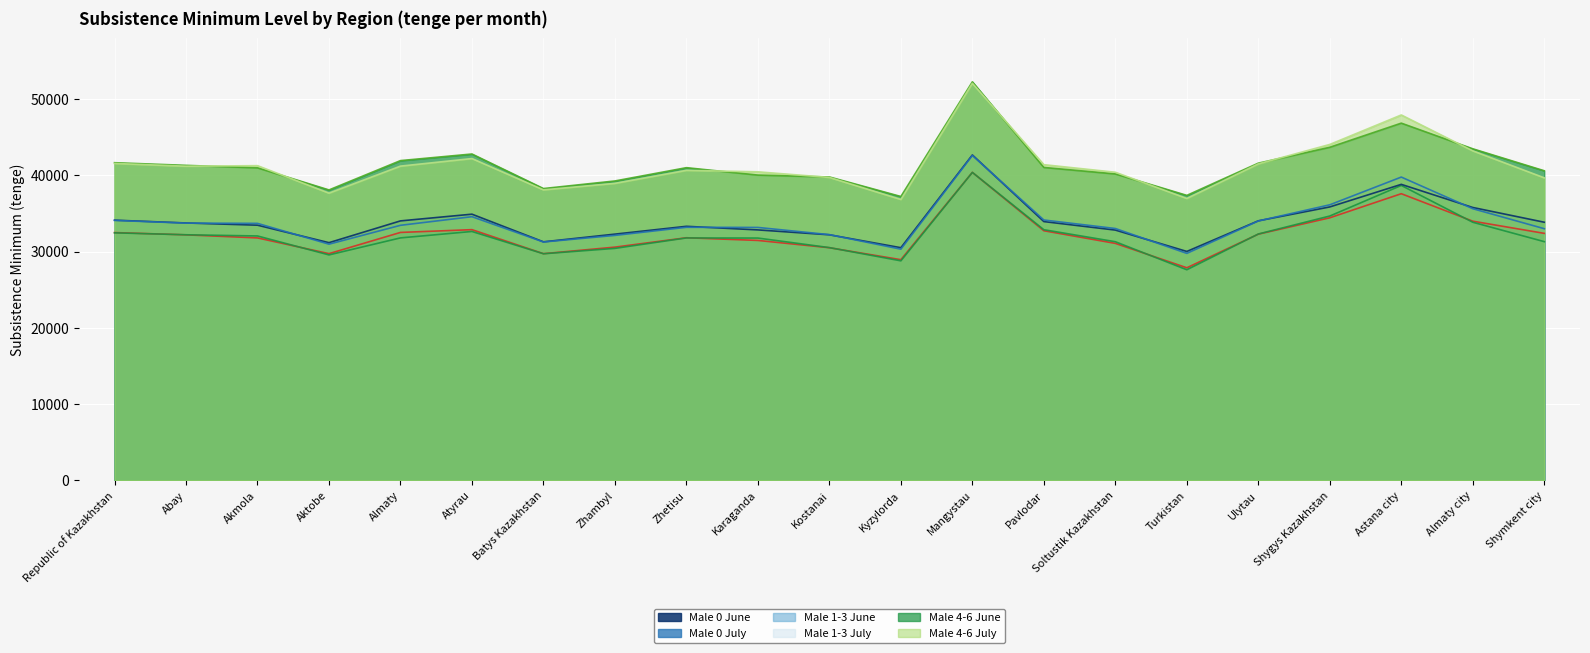

True or false: Male 0 July and Male 0 June cross at least once.

True